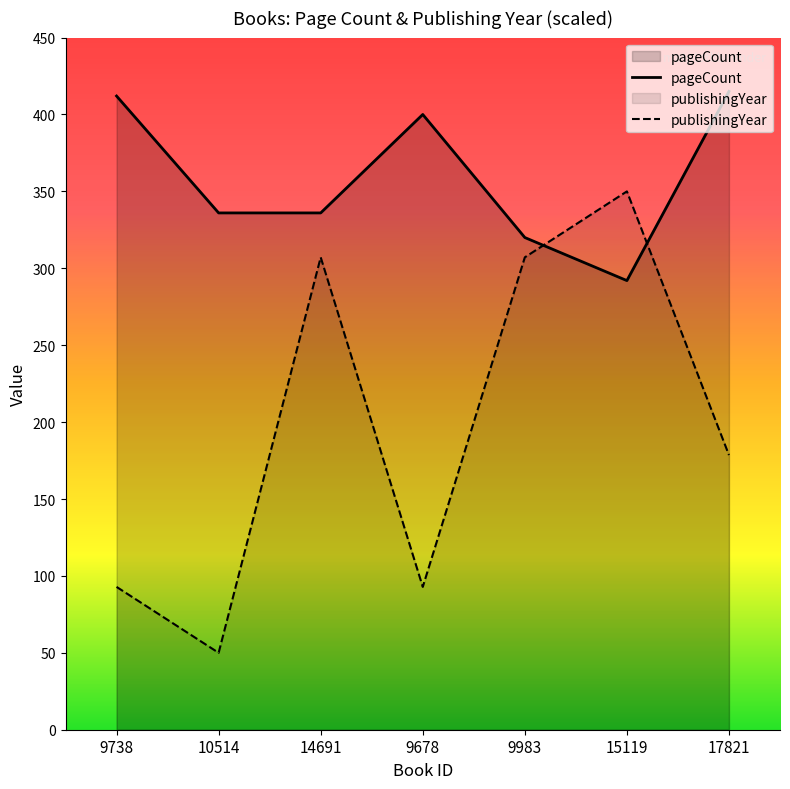

What is the average value of the publishingYear series?

196.9